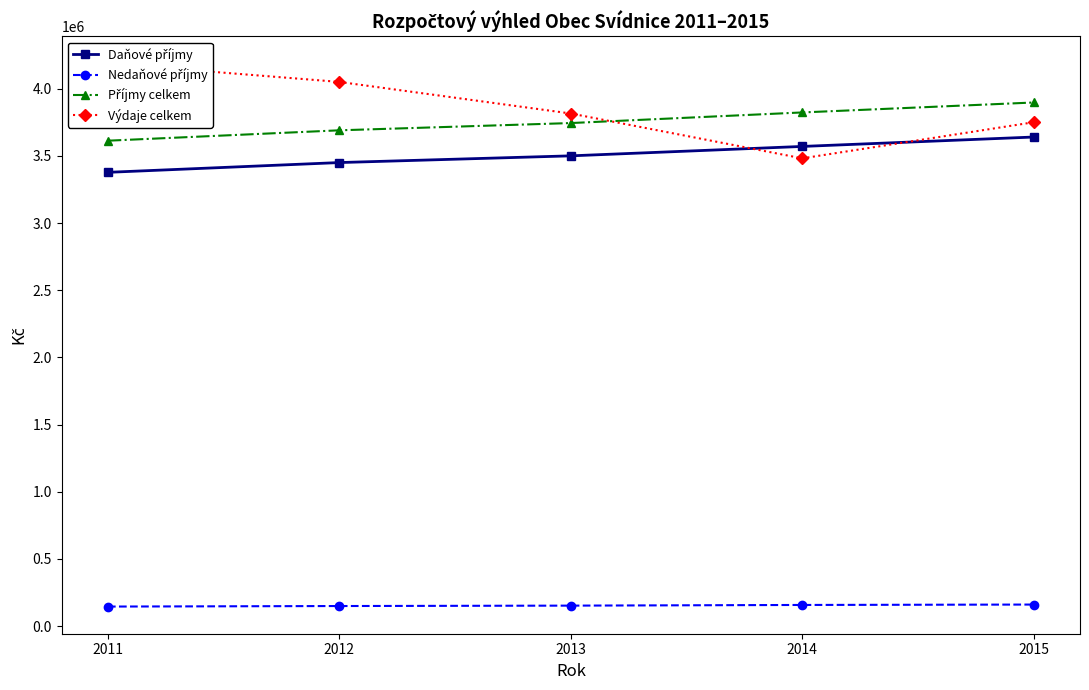

True or false: Daňové příjmy and Příjmy celkem cross at least once.

False